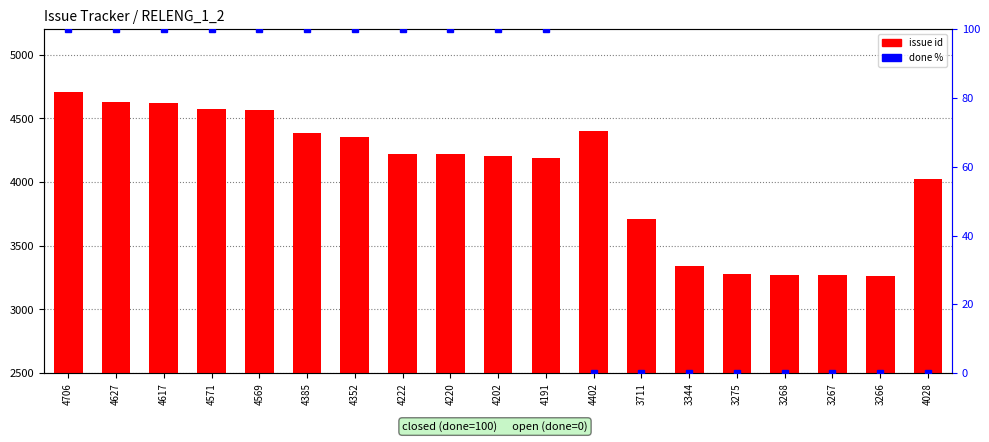

At which category is the sum across all series the highest?

4706